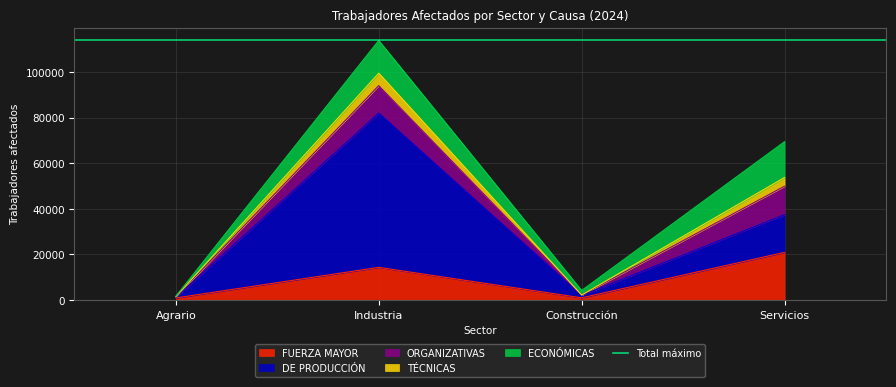

Reading left to right, transcribe all the data shown in this chart.

FUERZA MAYOR: Agrario=953	Industria=14356	Construcción=1005	Servicios=20941
DE PRODUCCIÓN: Agrario=251	Industria=67676	Construcción=1066	Servicios=16526
ORGANIZATIVAS: Agrario=198	Industria=12016	Construcción=133	Servicios=12471
TÉCNICAS: Agrario=85	Industria=5449	Construcción=0	Servicios=3817
ECONÓMICAS: Agrario=203	Industria=14339	Construcción=2009	Servicios=15709